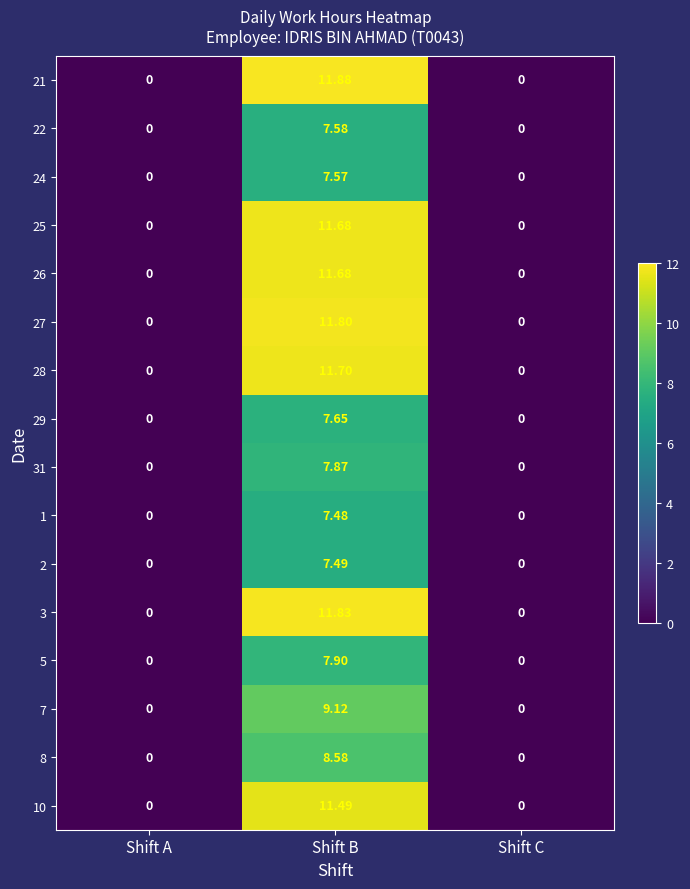

At which category is the sum across all series the highest?

Shift B